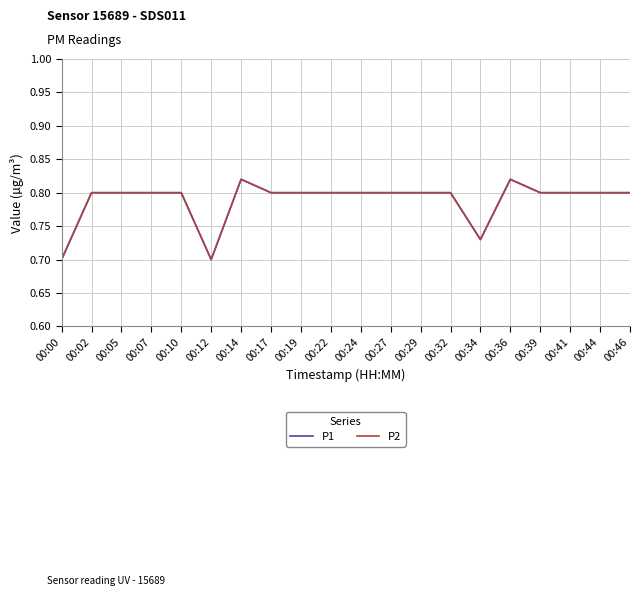

Does the chart have visible grid lines?

Yes